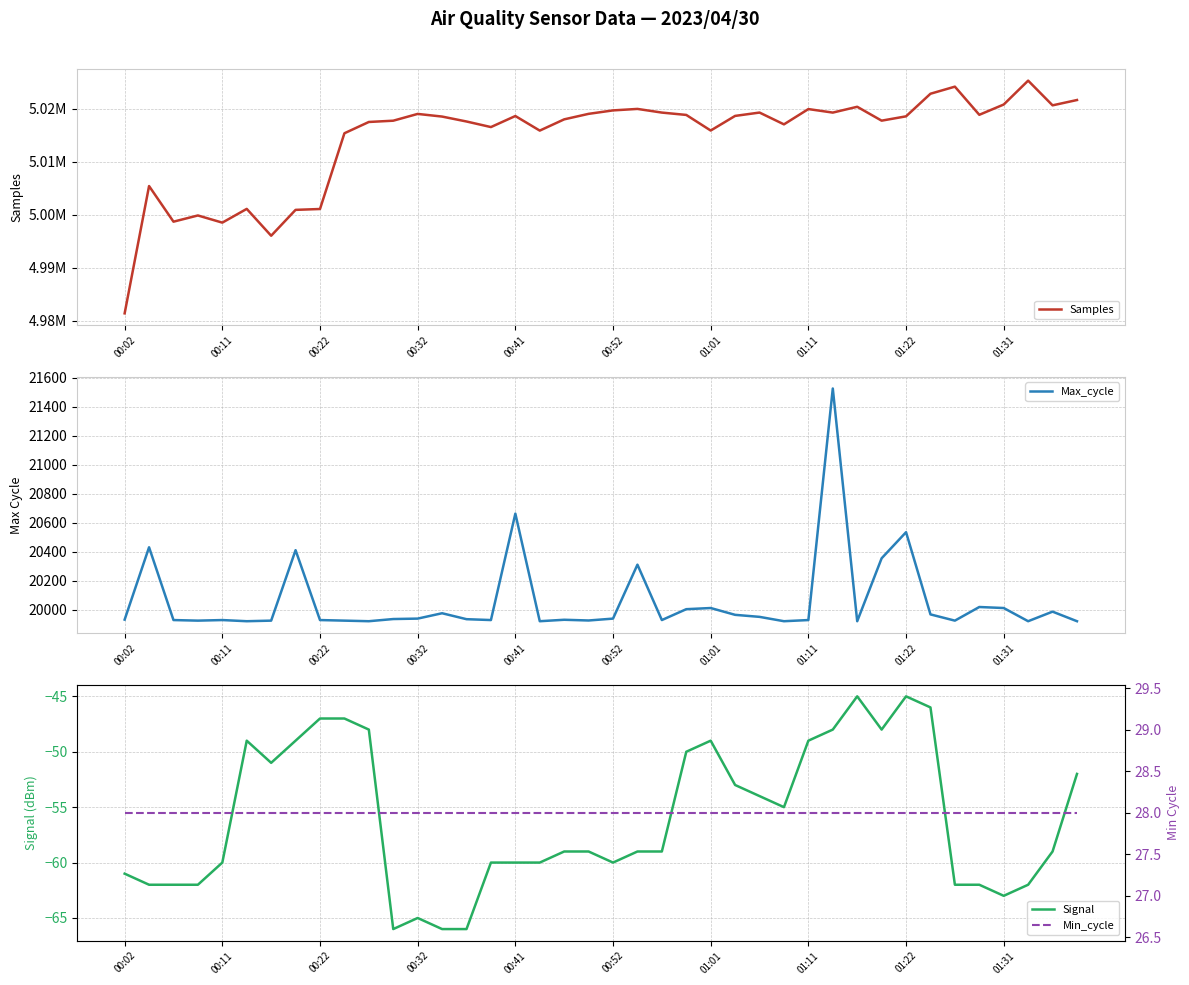

What is the maximum value for Max_cycle?

21526